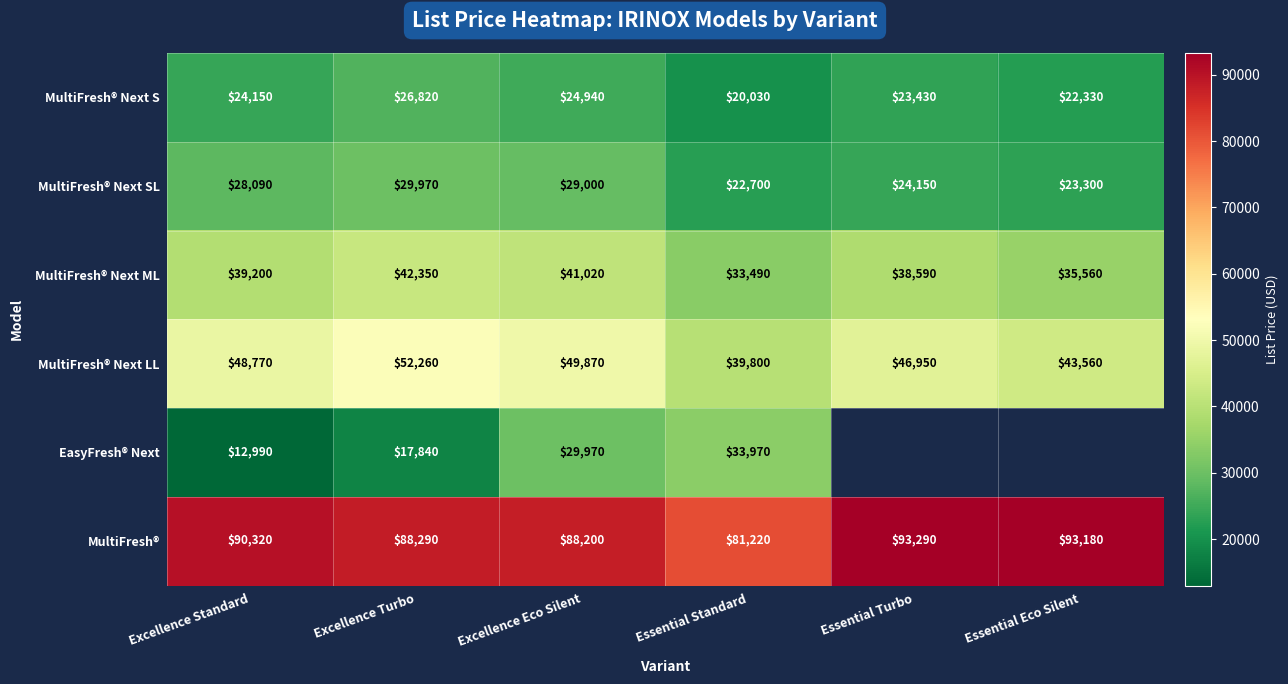

Between Excellence Standard and Excellence Turbo, which series saw the biggest shift?

EasyFresh® Next